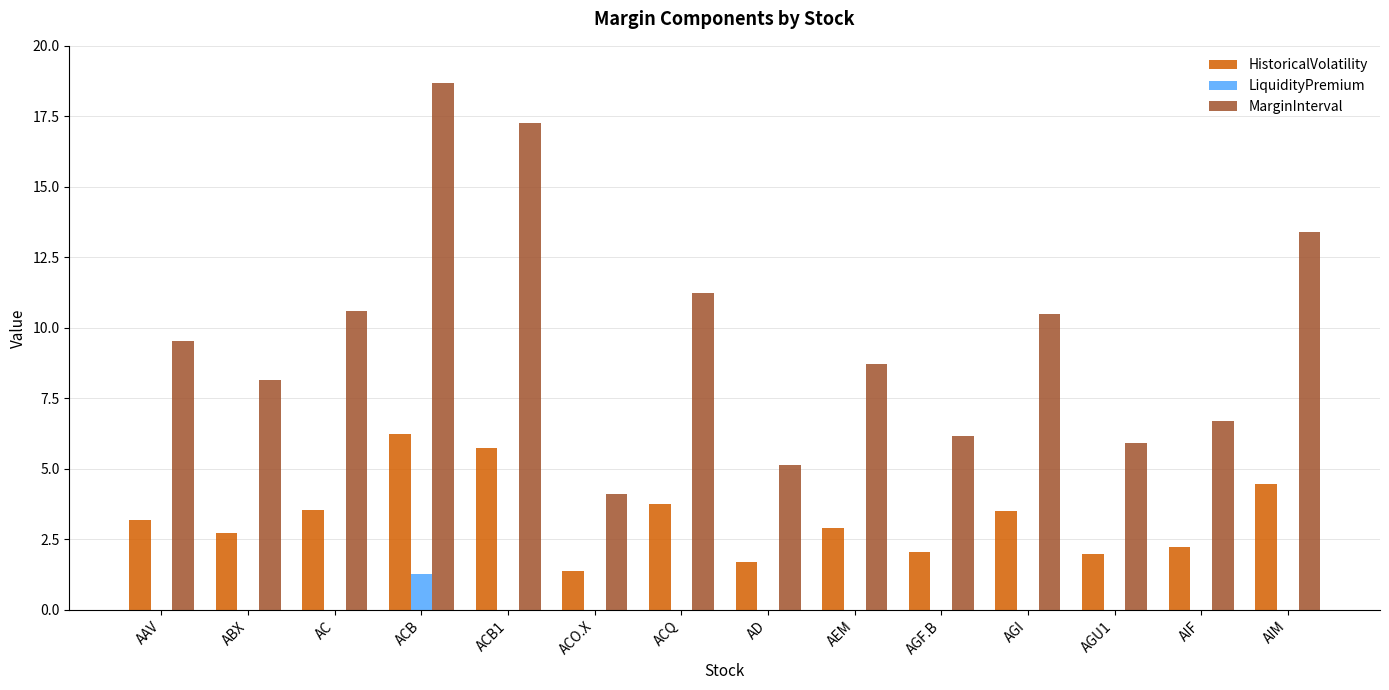

At which category is the sum across all series the highest?

ACB